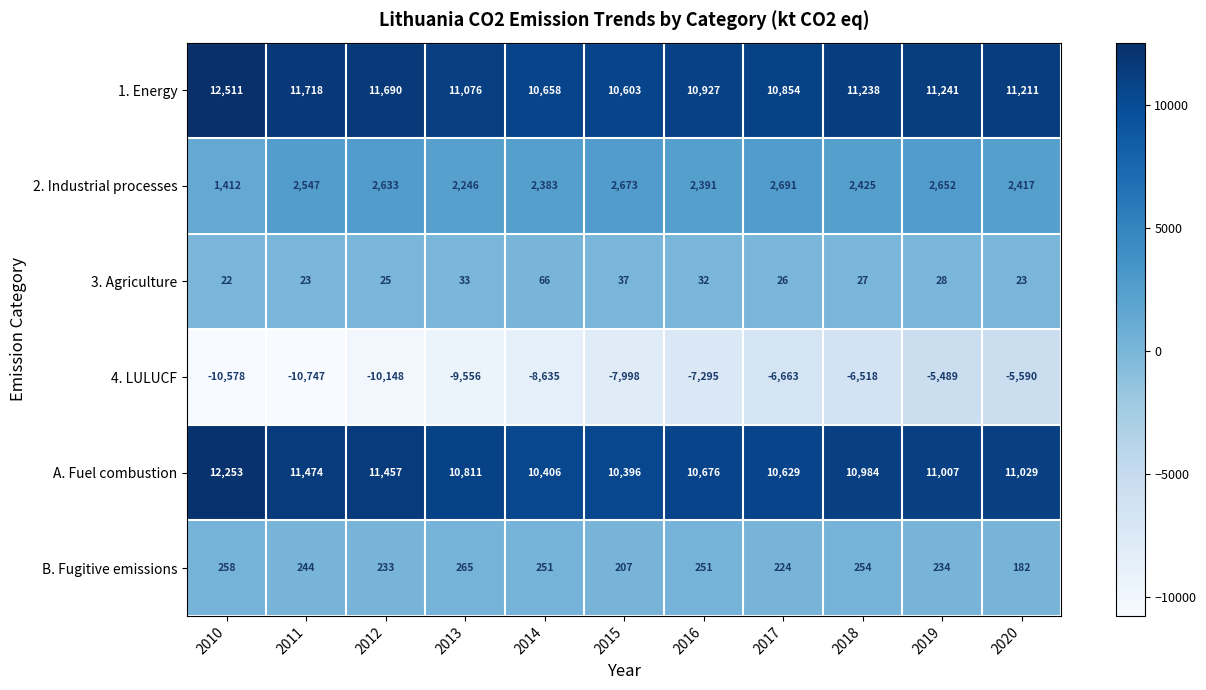

What is the average value of the 1. Energy series?

11248